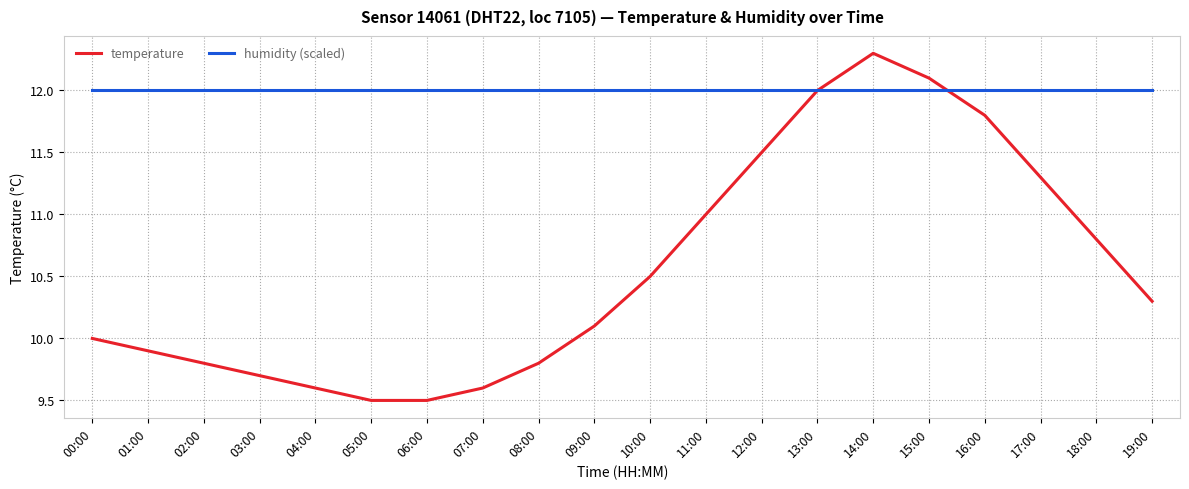

What is the lowest value of the humidity (scaled) series?

12.0